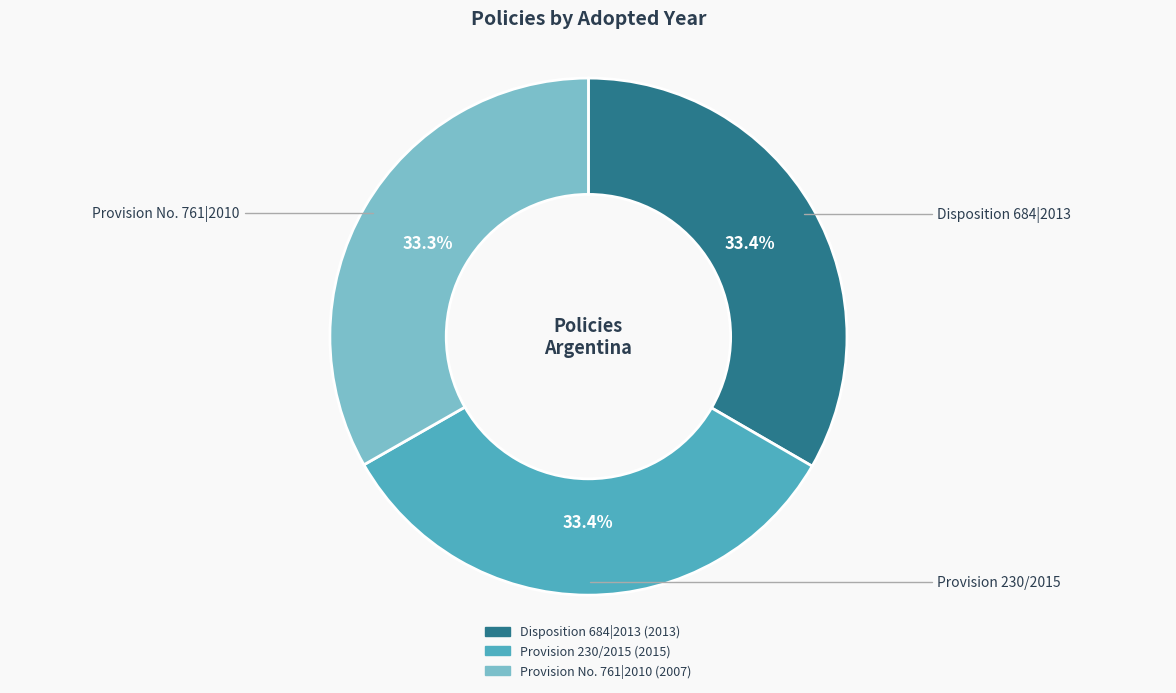

Combined, what portion of the pie is Provision No. 761|2010 and Disposition 684|2013?

66.6%